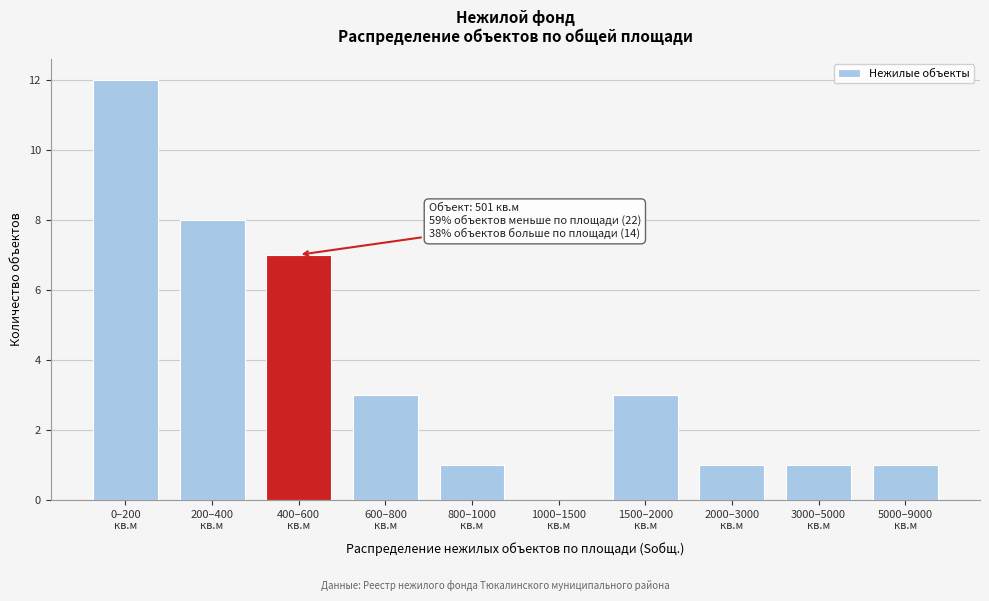

What is the sum of all values?

37